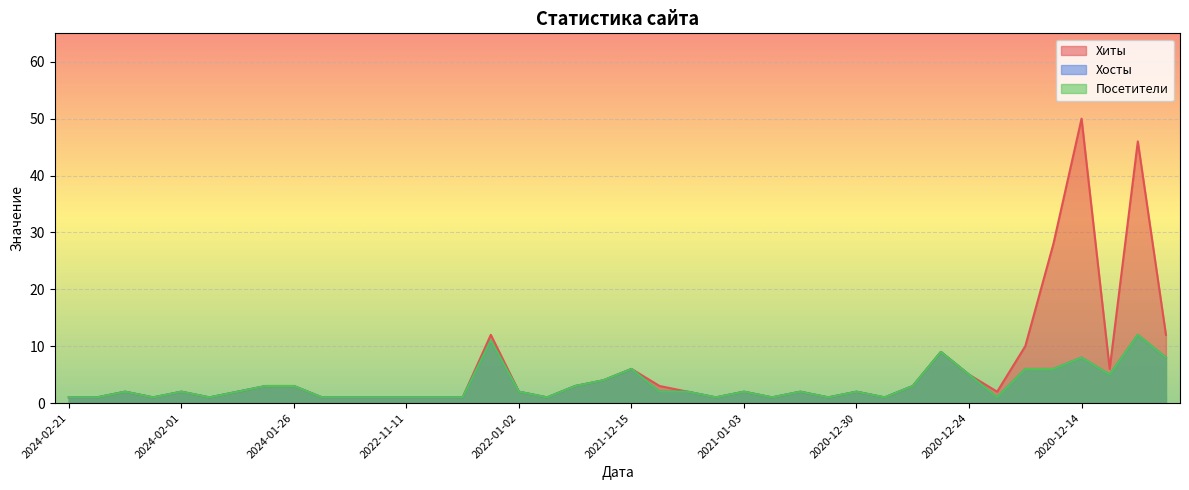

Which category has the highest value across all series?

2020-12-14